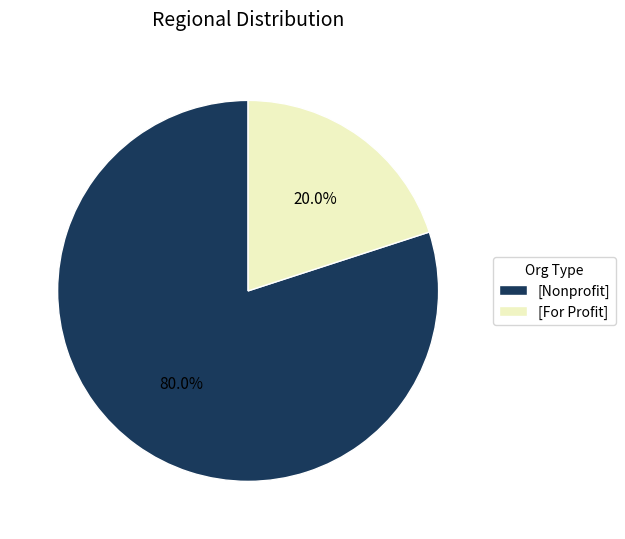

Does [For Profit] represent more than half of the total?

No